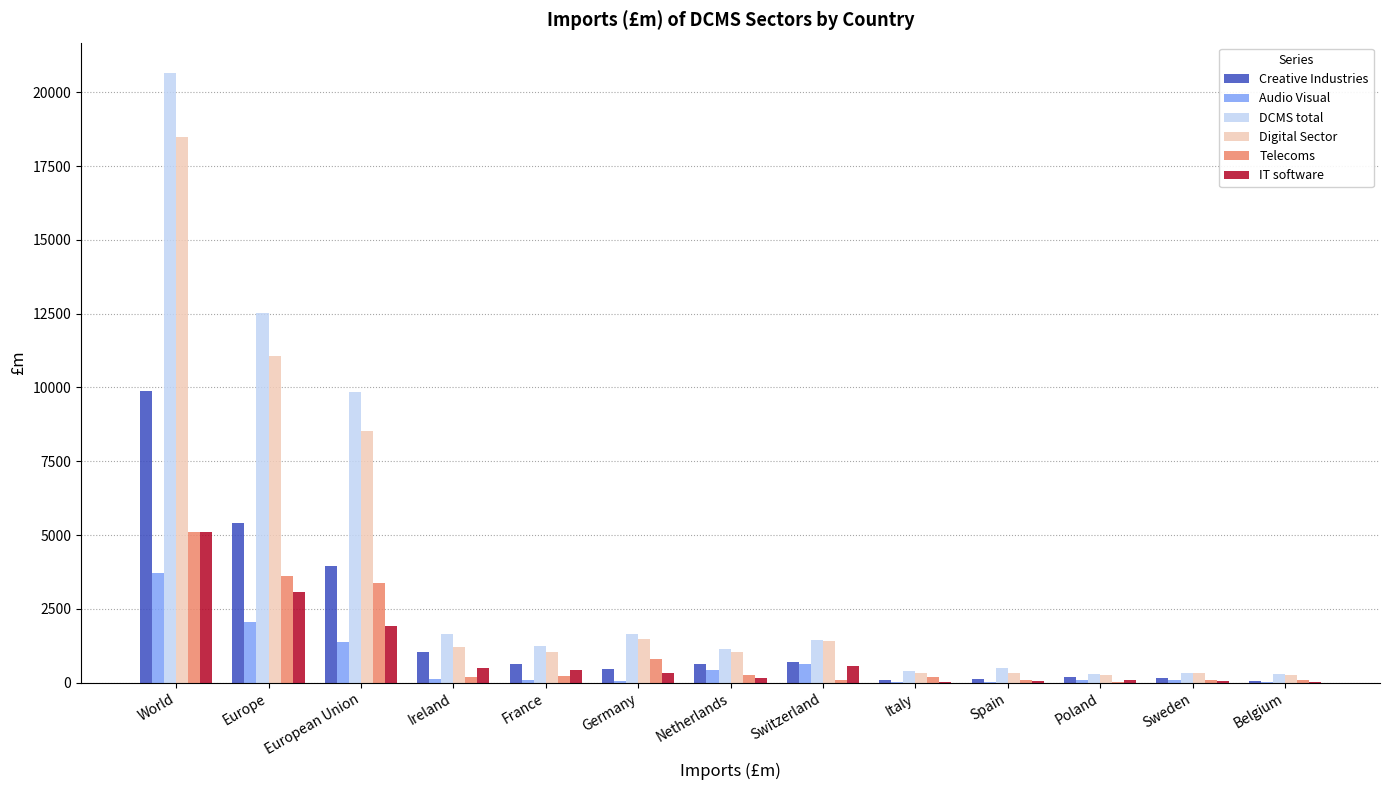

What is the sum of all IT software values?

12305.7